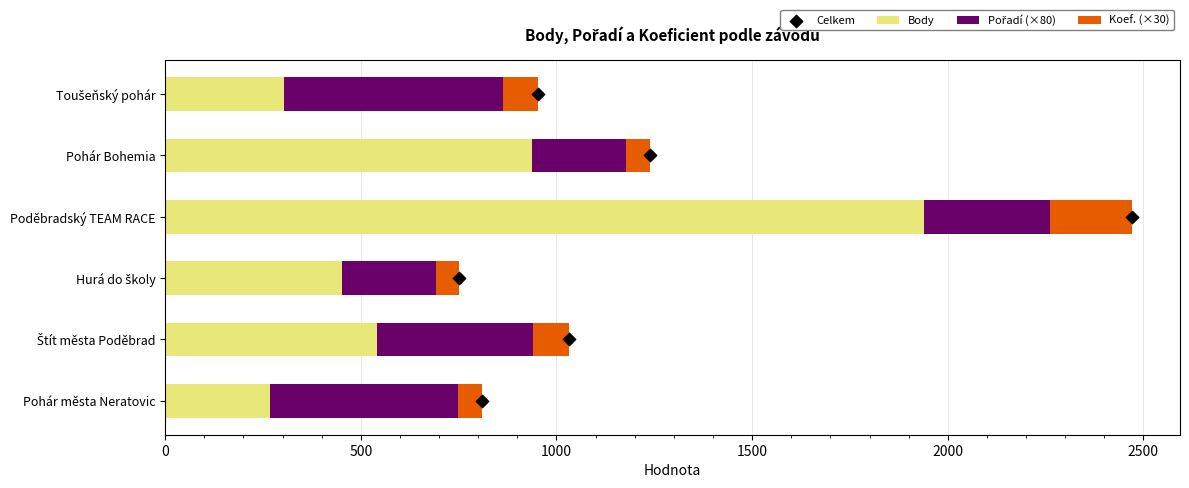

Which series reaches the minimum Y coordinate?

Celkem